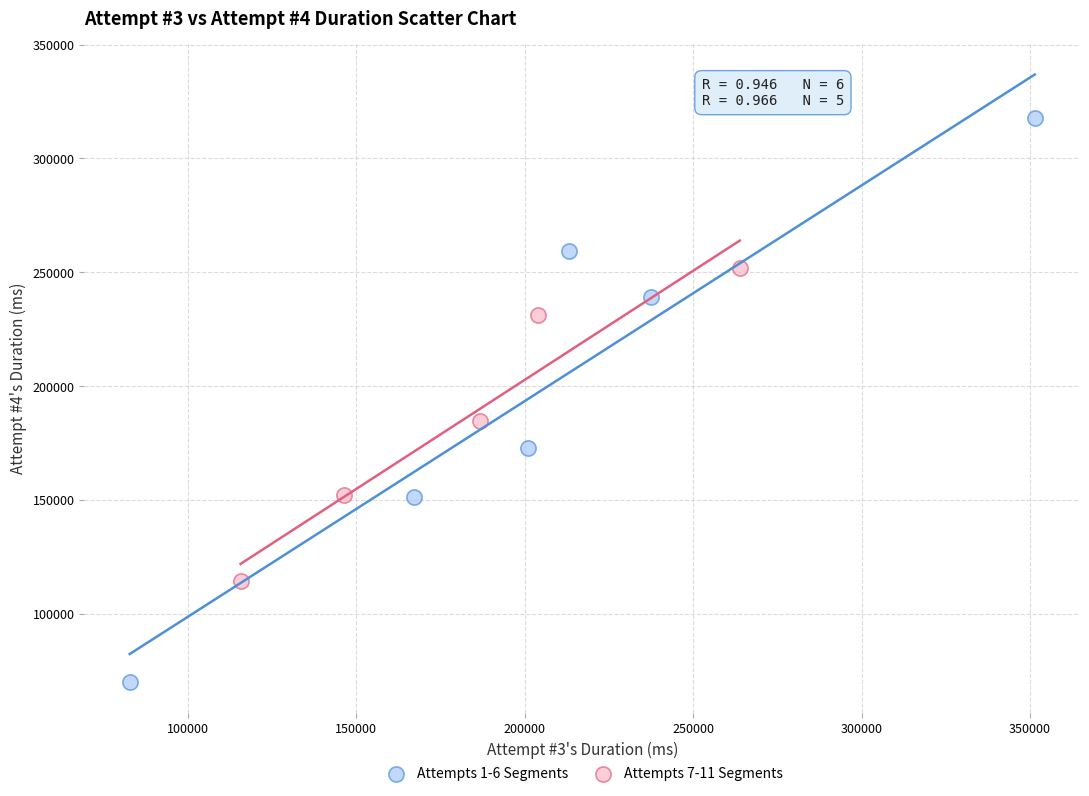

What are all the series names shown in the legend?

Attempts 1-6 Segments, Attempts 7-11 Segments